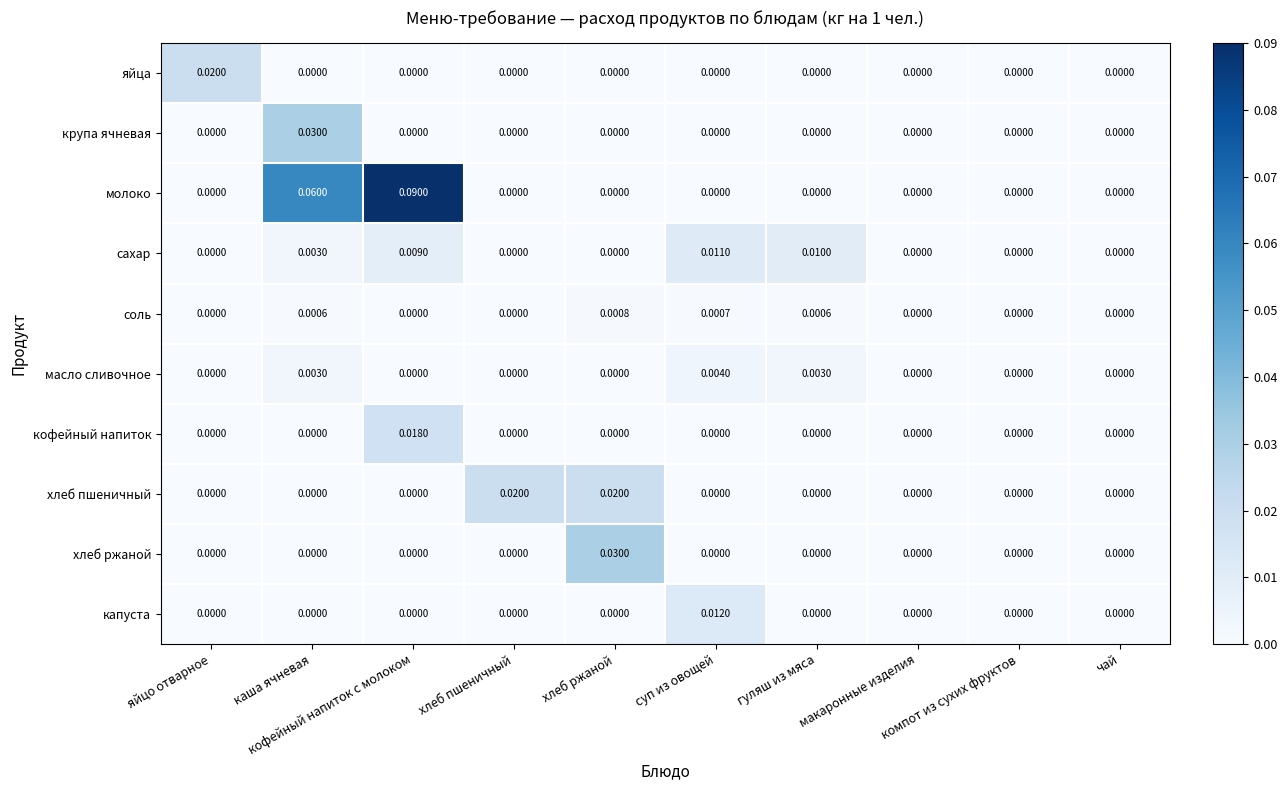

Which series has the largest range (max minus min)?

молоко